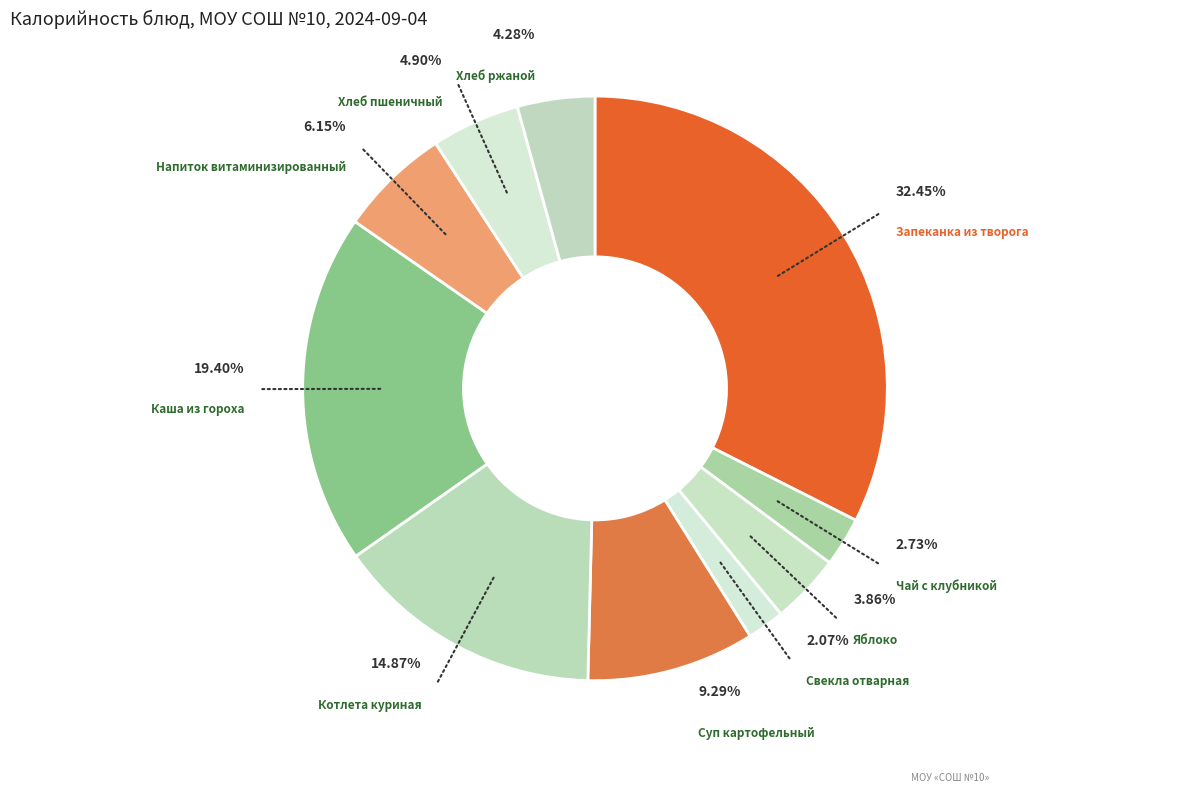

How many segments does this pie chart have?

10